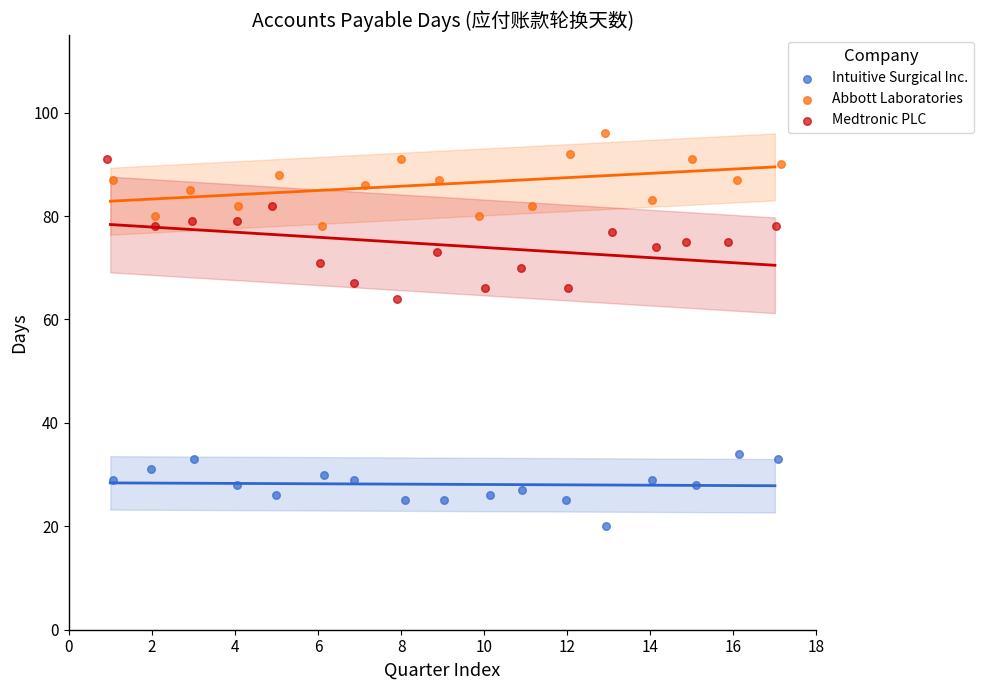

What are all the series names shown in the legend?

Intuitive Surgical Inc., Abbott Laboratories, Medtronic PLC